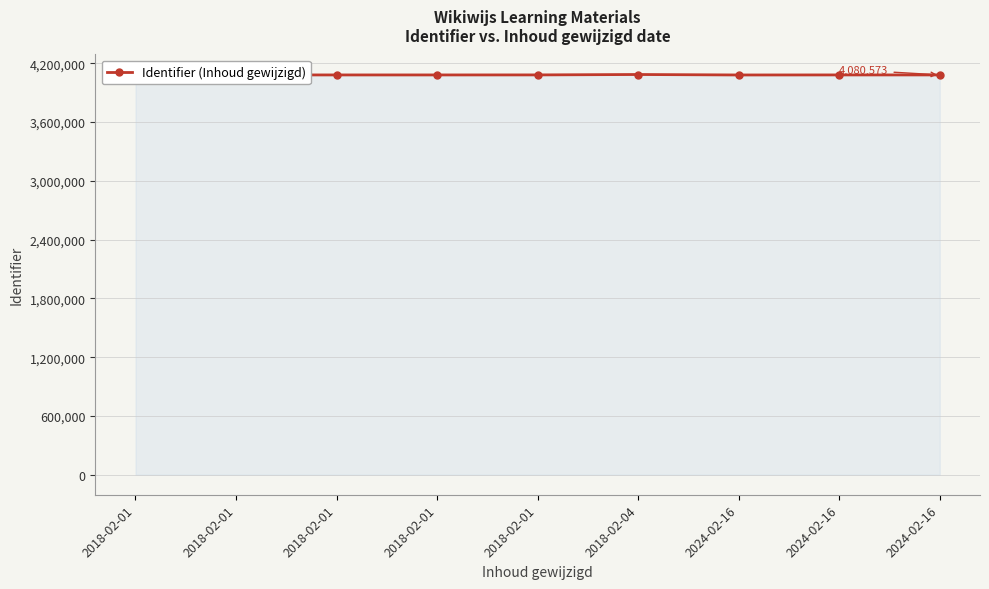

What is the sum of the values at 2018-02-01 and 2018-02-01?

8160871